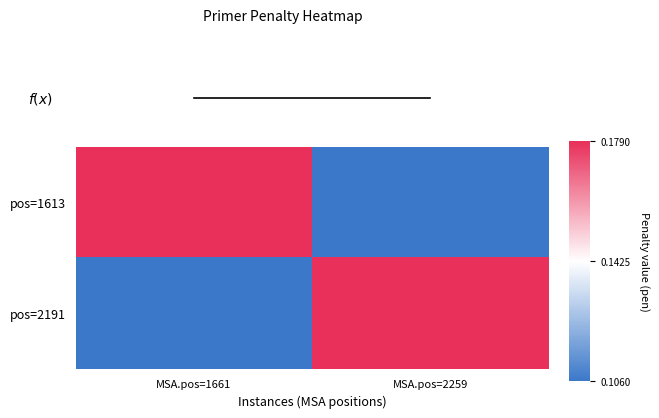

How many categories are shown in the chart?

2